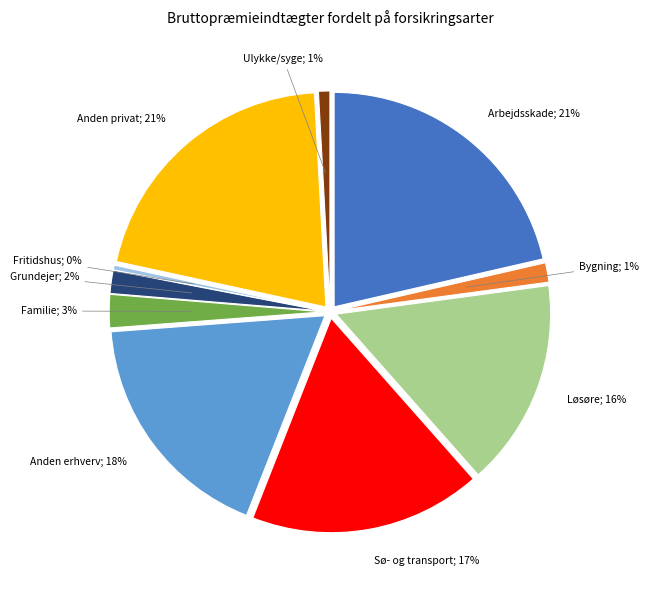

What percentage is NOT represented by Anden erhvervsforsikring?

82.2%